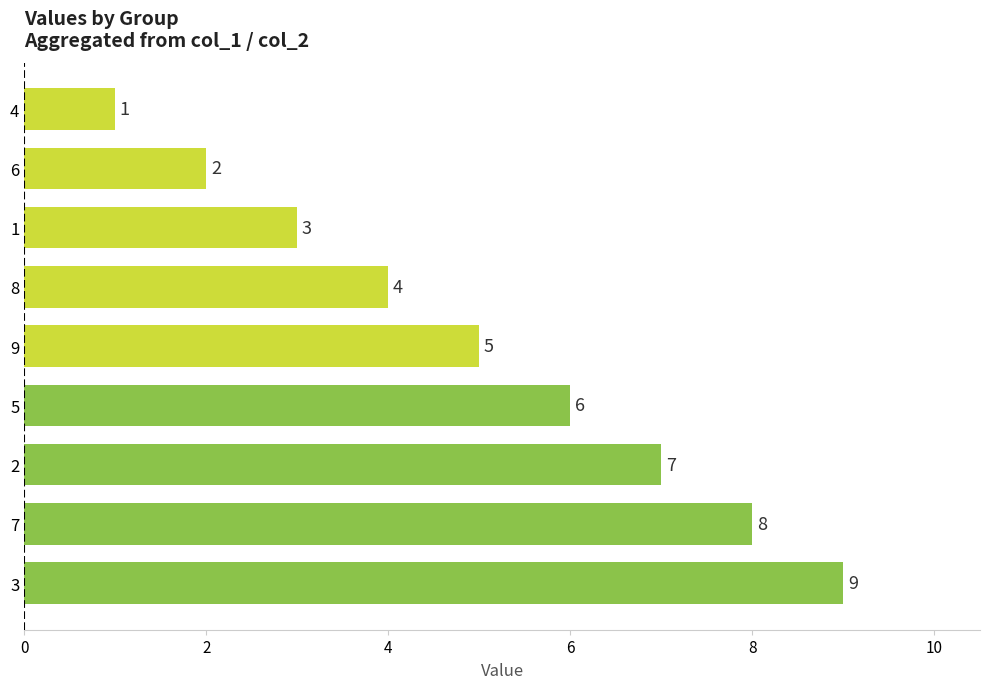

What is the sum of all values?

45